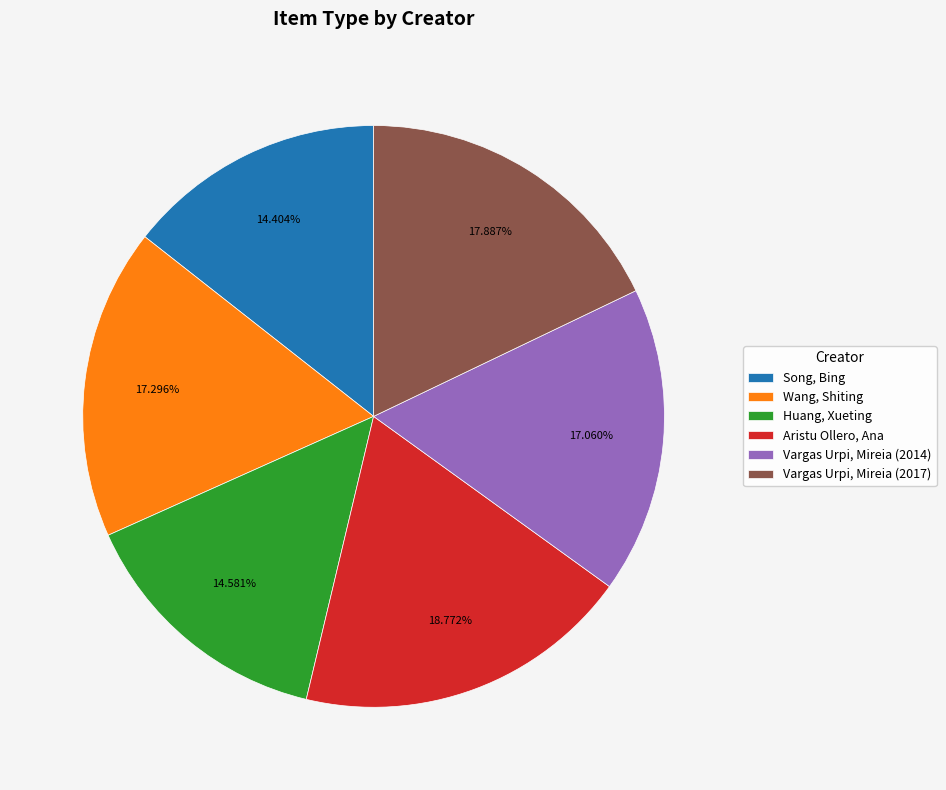

Is there any slice that represents more than half of the pie?

No